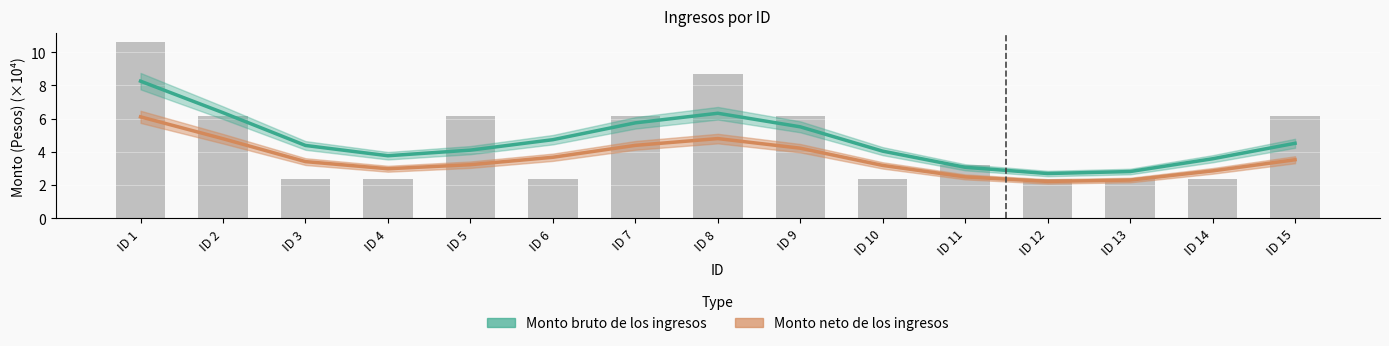

At which category is the sum across all series the highest?

ID 1